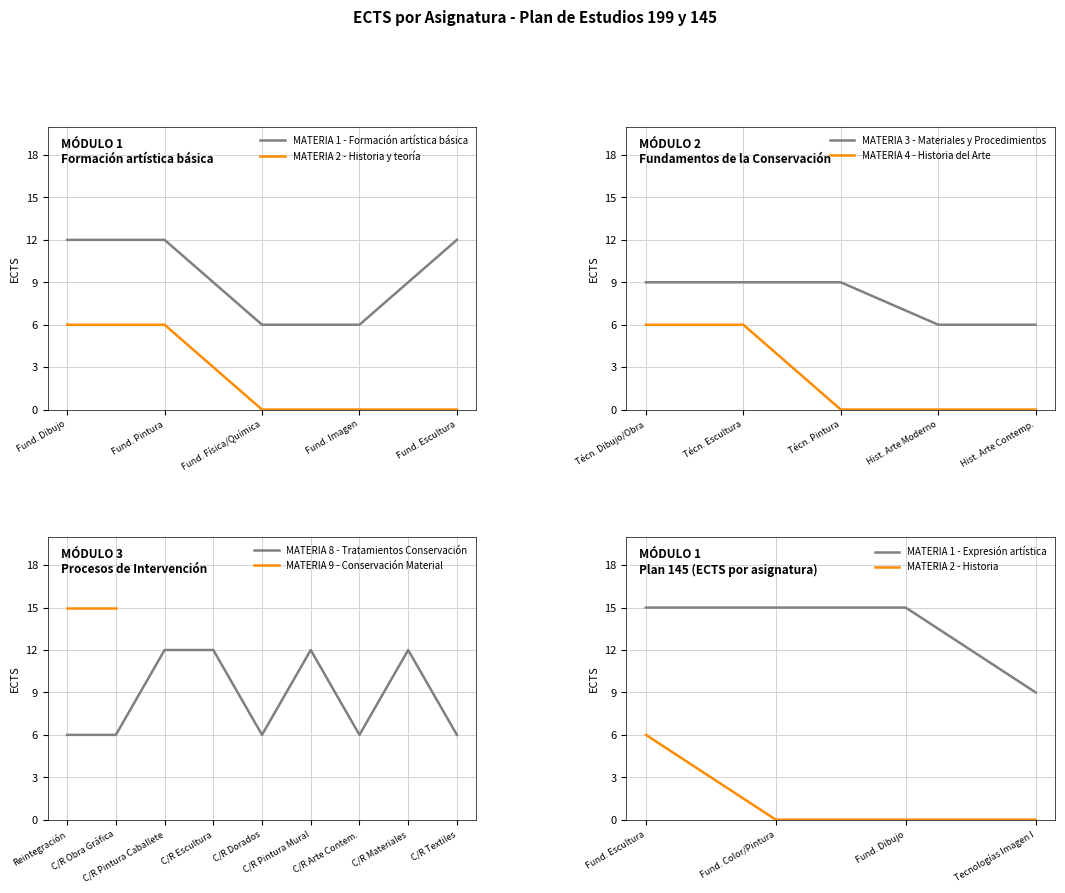

What is the maximum value for MATERIA 1 - Formación artística básica?

12